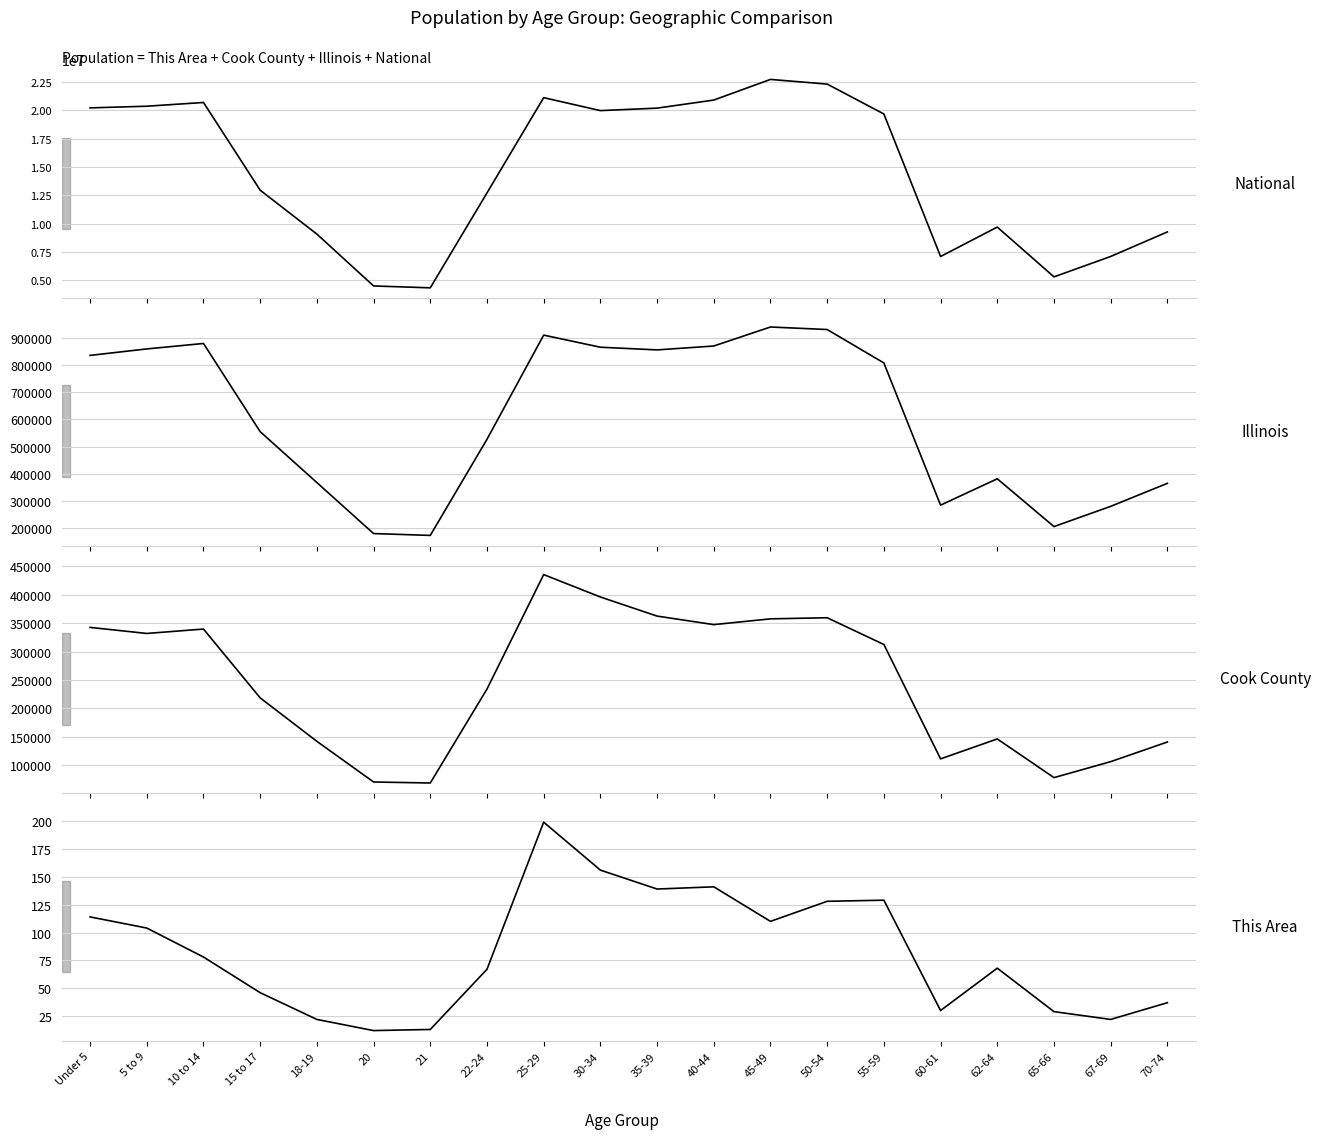

At how many categories does at least one series exceed 3594636?

20